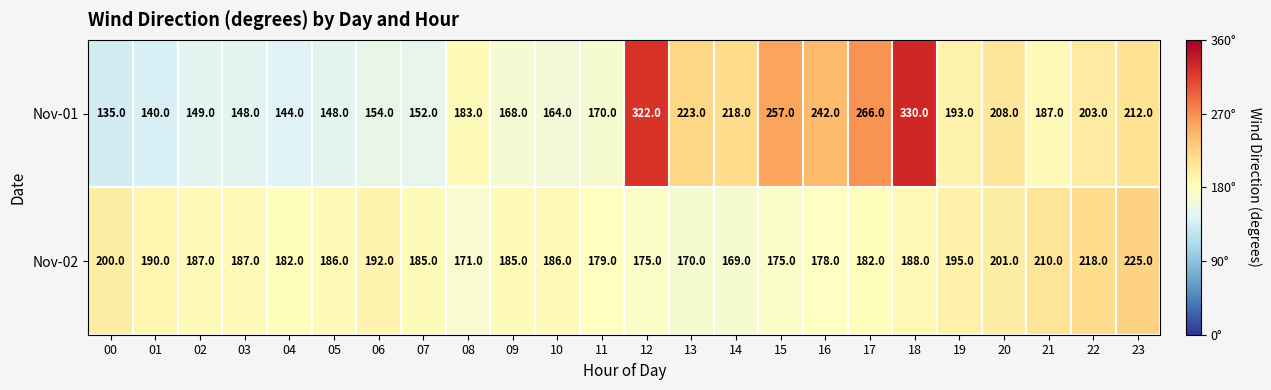

Rank the series by their average value, from highest to lowest.

Nov-01, Nov-02